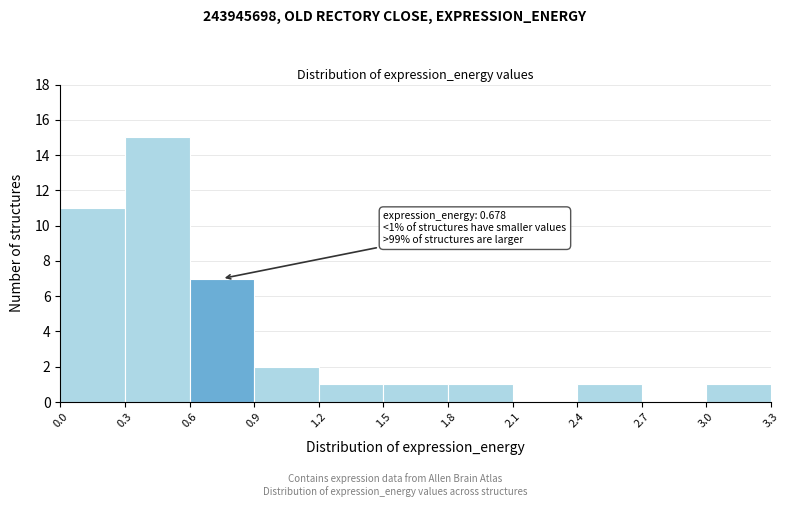

Which range on the x-axis has the tallest bar?

0.3 to 0.6